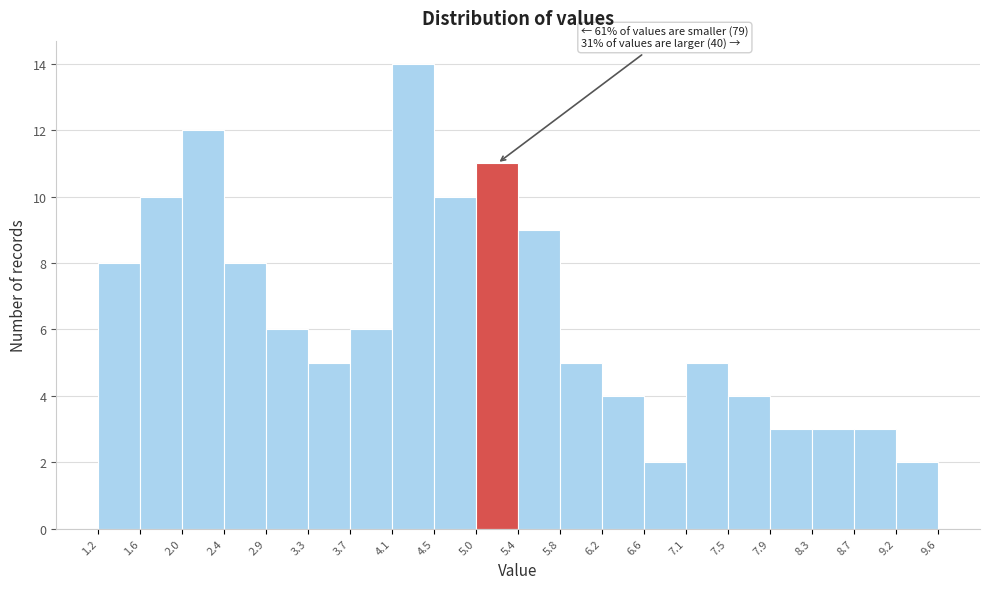

Over which range of the x-axis is the bar tallest?

4.1 to 4.5